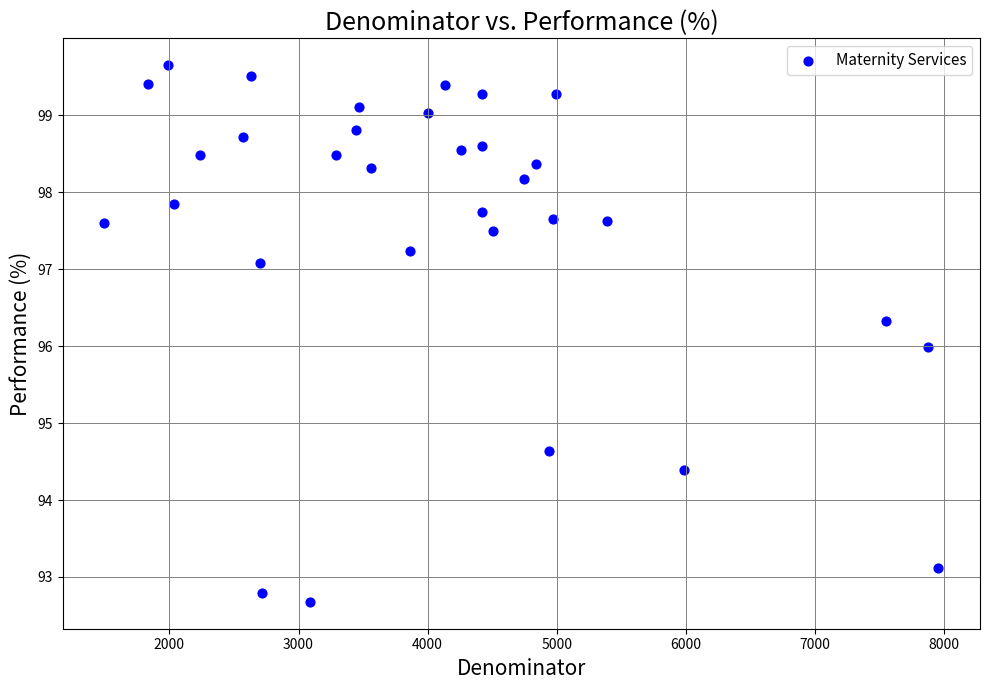

What is the range of X values (max minus min)?

6459.0